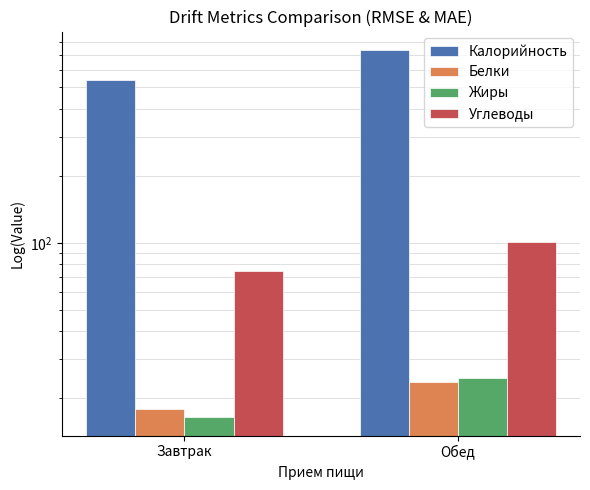

What is the difference between the maximum and minimum values in the Жиры series?

8.2